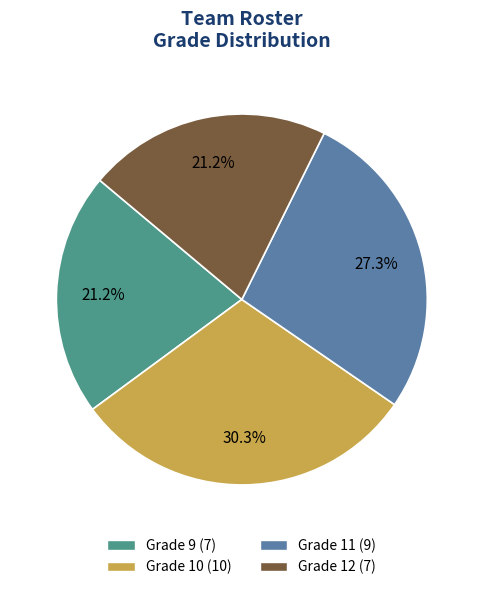

Is Grade 11 the majority of the pie?

No